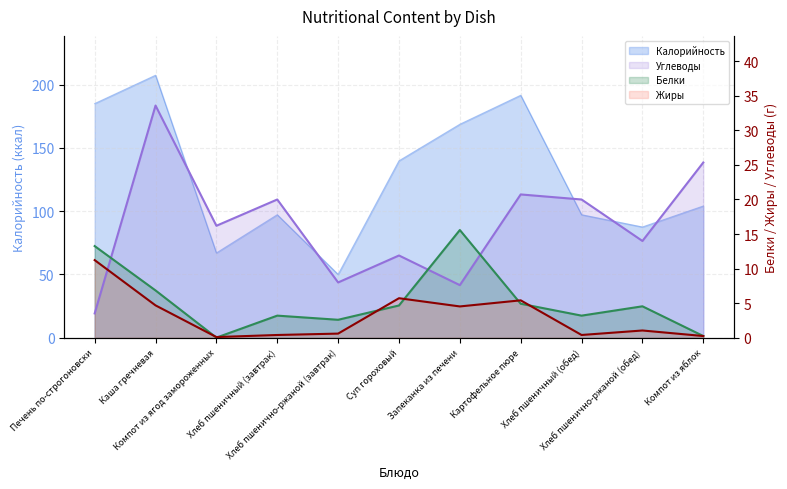

Does the chart have visible grid lines?

Yes